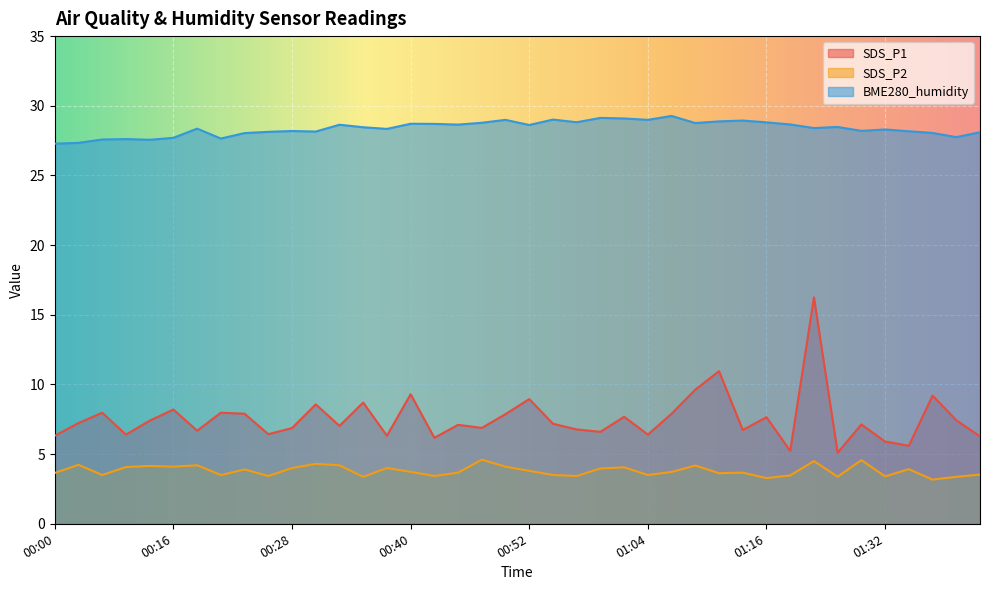

What is the minimum value shown in the chart?

3.2